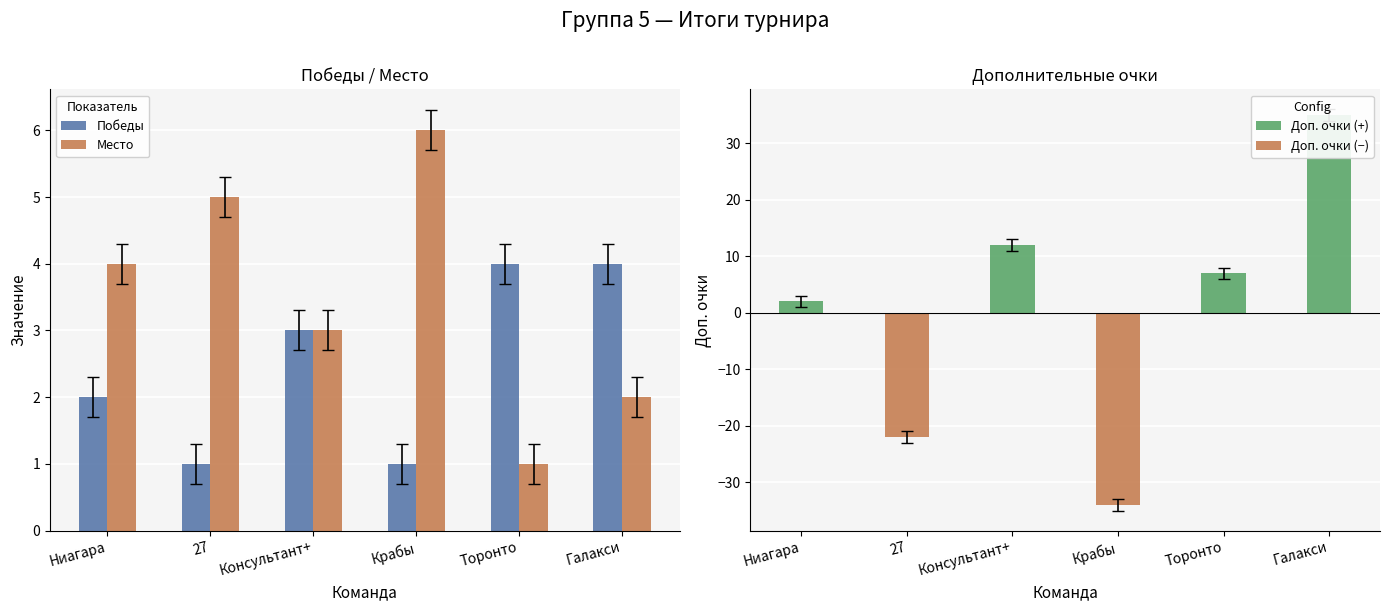

What is the difference between the maximum and minimum values in the Победы series?

3